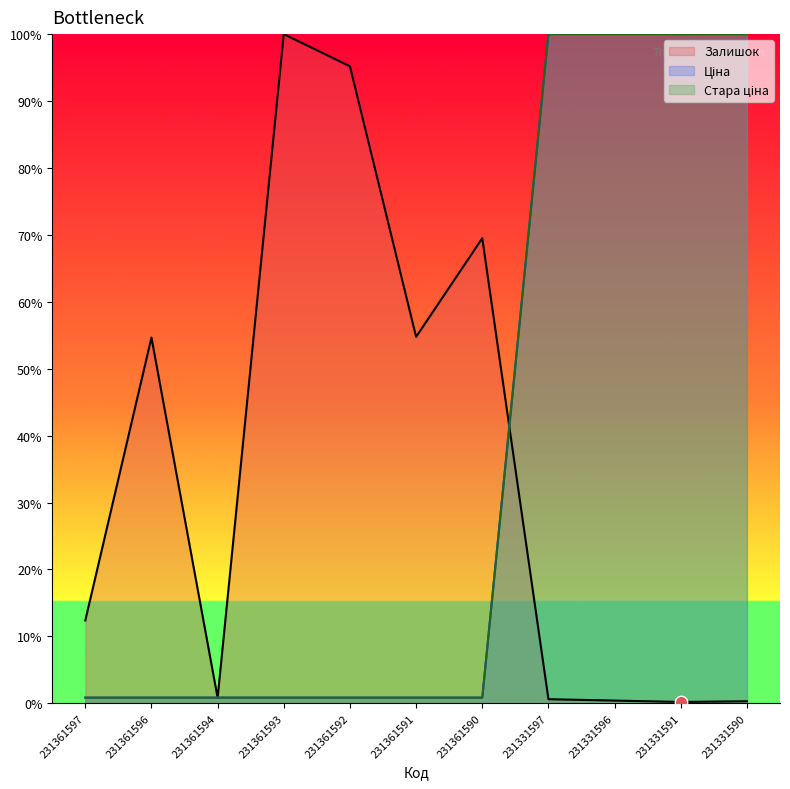

Which series has the widest spread of Y values?

Залишок